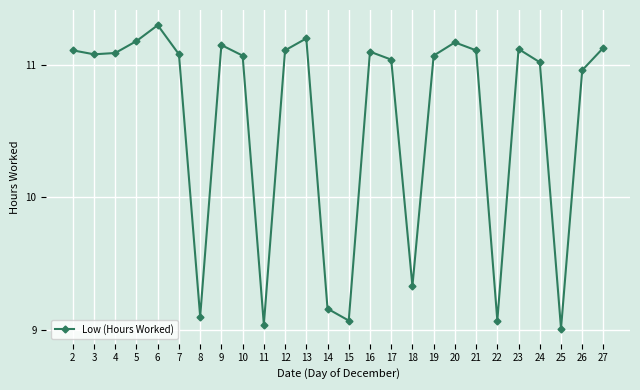

At which label does the data first exceed 11?

2